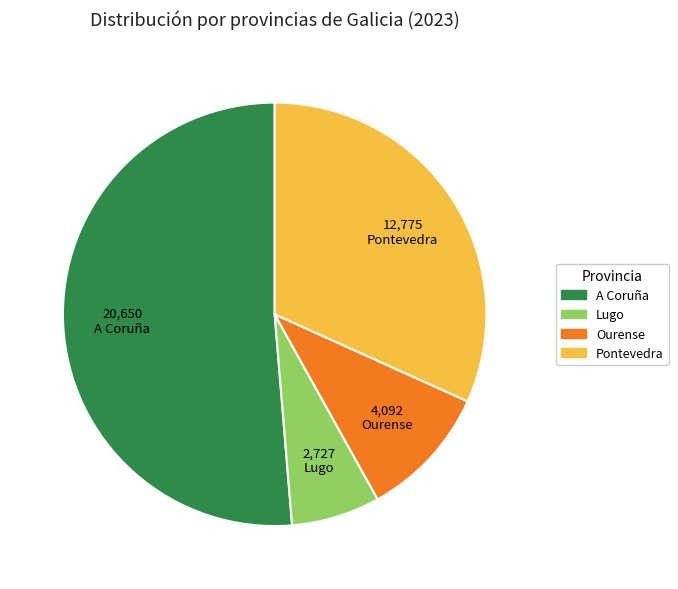

Is there a majority slice in this chart?

Yes